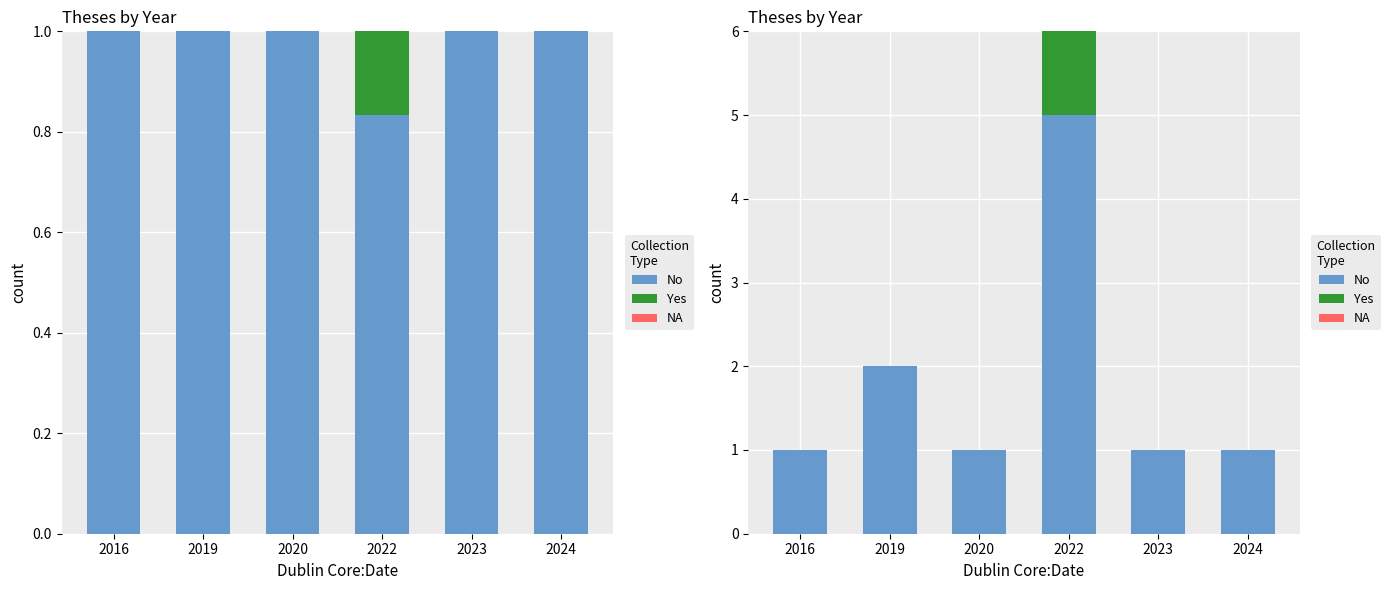

True or false: No has a value of 2 at 2019.

True